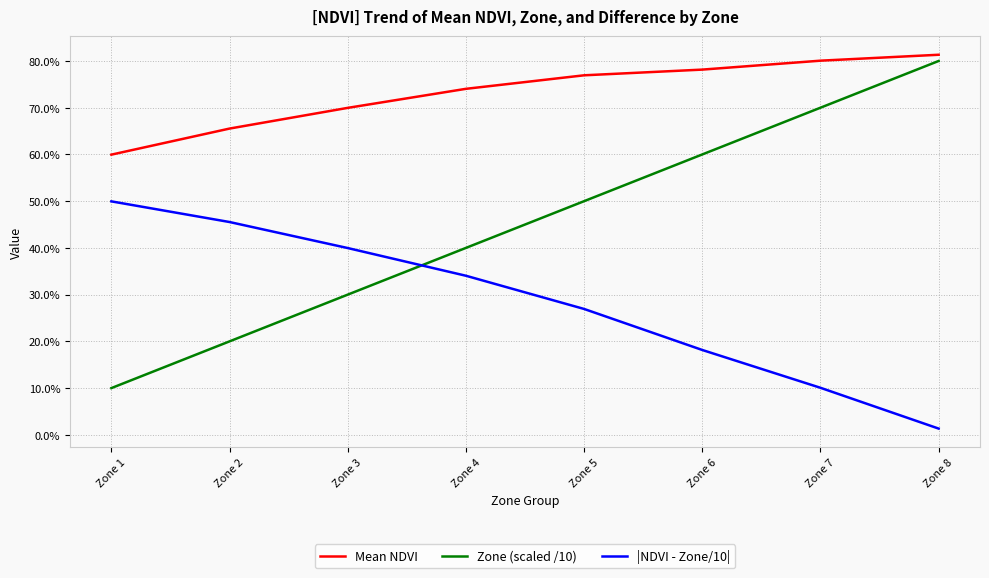

Reading left to right, transcribe all the data shown in this chart.

Mean NDVI: Zone 1=0.6	Zone 2=0.7	Zone 3=0.7	Zone 4=0.7	Zone 5=0.8	Zone 6=0.8	Zone 7=0.8	Zone 8=0.8
Zone (scaled /10): Zone 1=0.1	Zone 2=0.2	Zone 3=0.3	Zone 4=0.4	Zone 5=0.5	Zone 6=0.6	Zone 7=0.7	Zone 8=0.8
|NDVI - Zone/10|: Zone 1=0.5	Zone 2=0.5	Zone 3=0.4	Zone 4=0.3	Zone 5=0.3	Zone 6=0.2	Zone 7=0.1	Zone 8=0.0